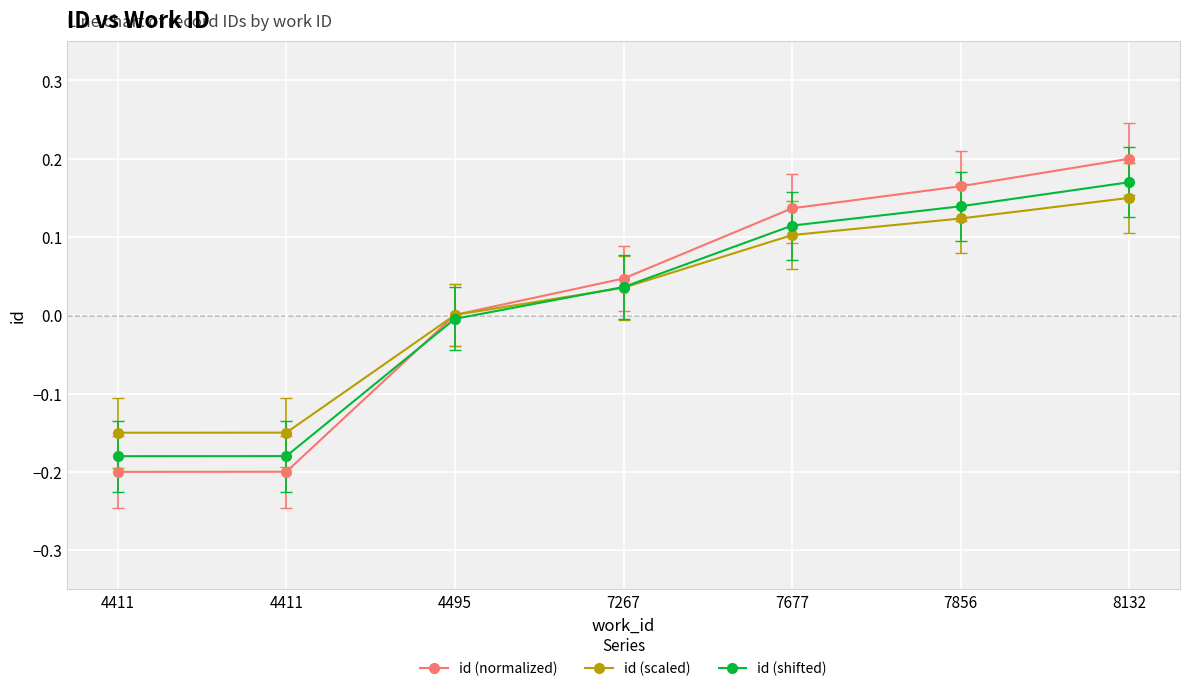

Is it true that id (scaled) equals 0.0 at 4495?

True